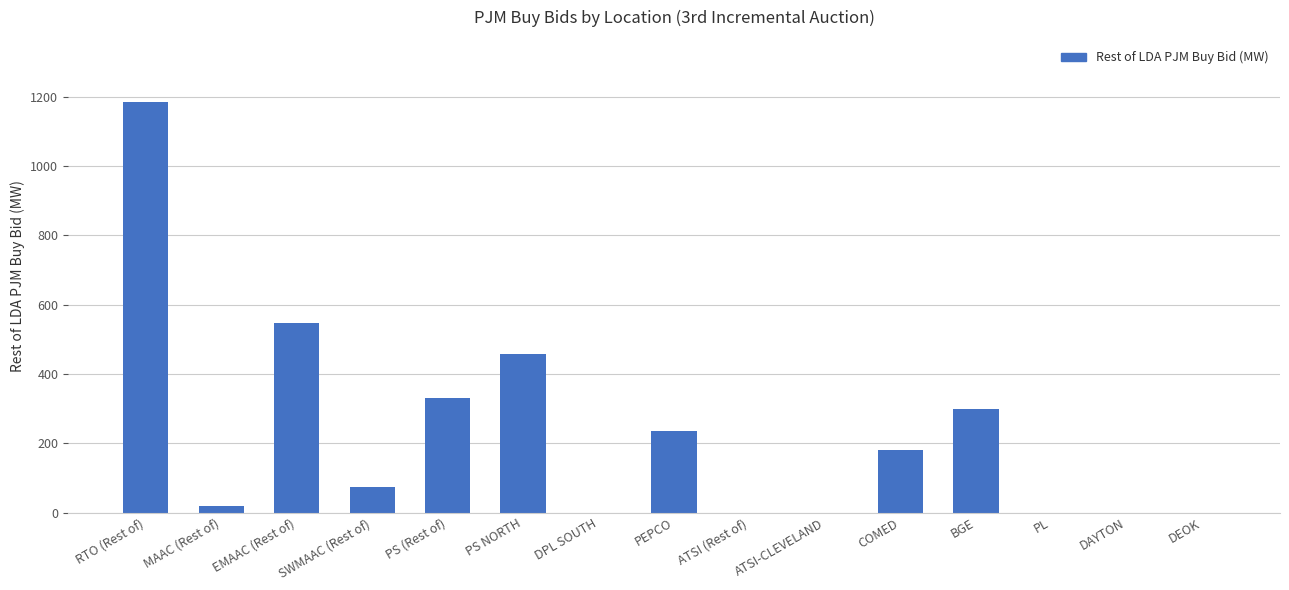

Where does the data first go above 72?

RTO (Rest of)